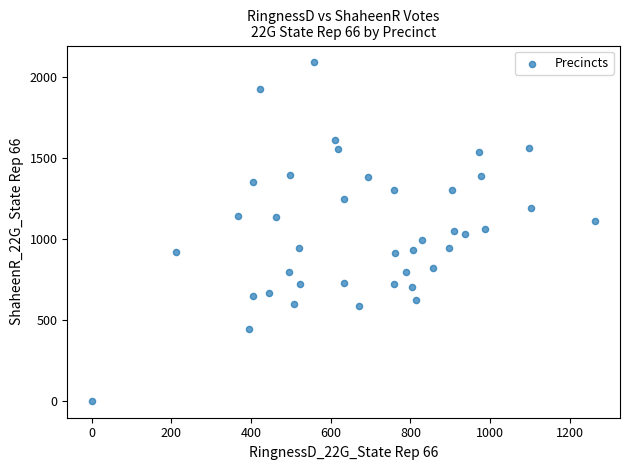

What is the range of Y values (max minus min)?

2086